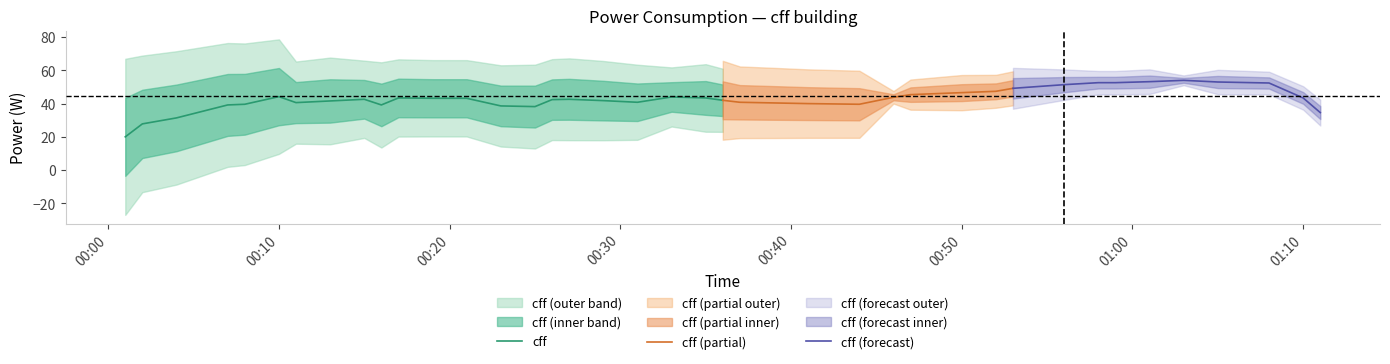

How many points are higher than both their immediate neighbors (excluding endpoints)?

9